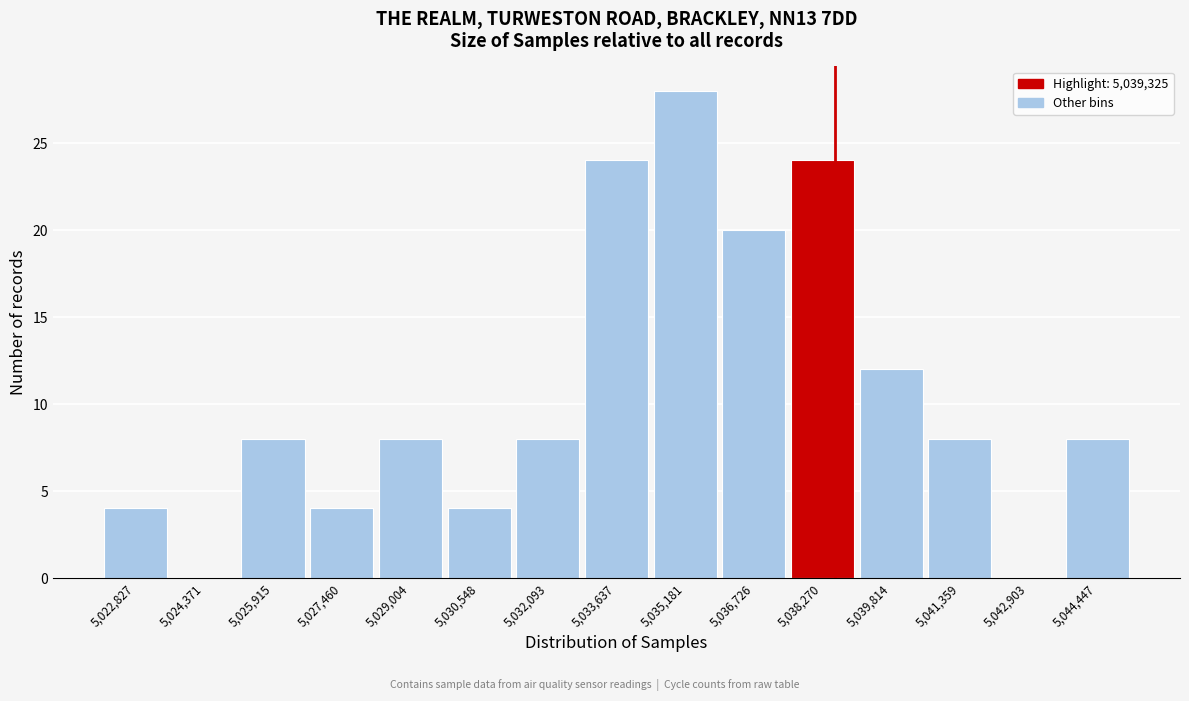

Reading left to right, what are all the values shown in this chart?

5,022,827=4	5,024,371=0	5,025,915=8	5,027,460=4	5,029,004=8	5,030,548=4	5,032,093=8	5,033,637=24	5,035,181=28	5,036,726=20	5,038,270=24	5,039,814=12	5,041,359=8	5,042,903=0	5,044,447=8